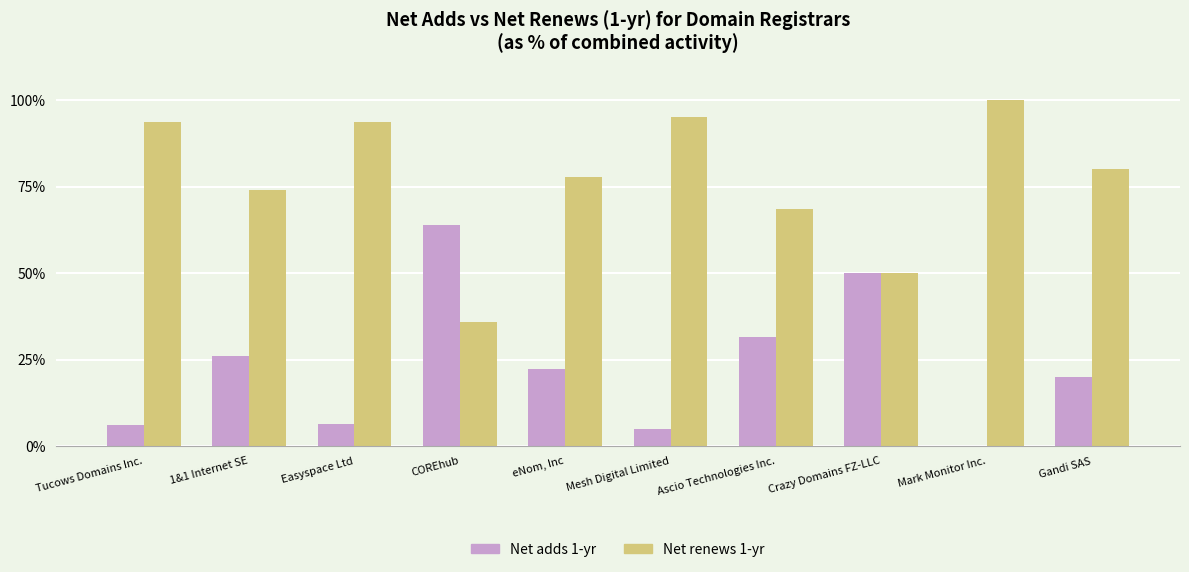

What is the total value across all series at COREhub?

100.0